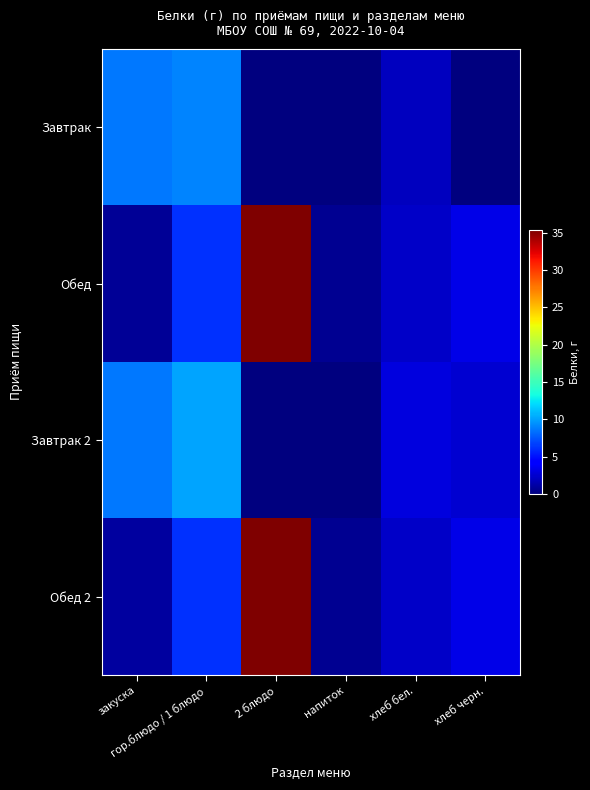

Count the number of categories in the chart.

6